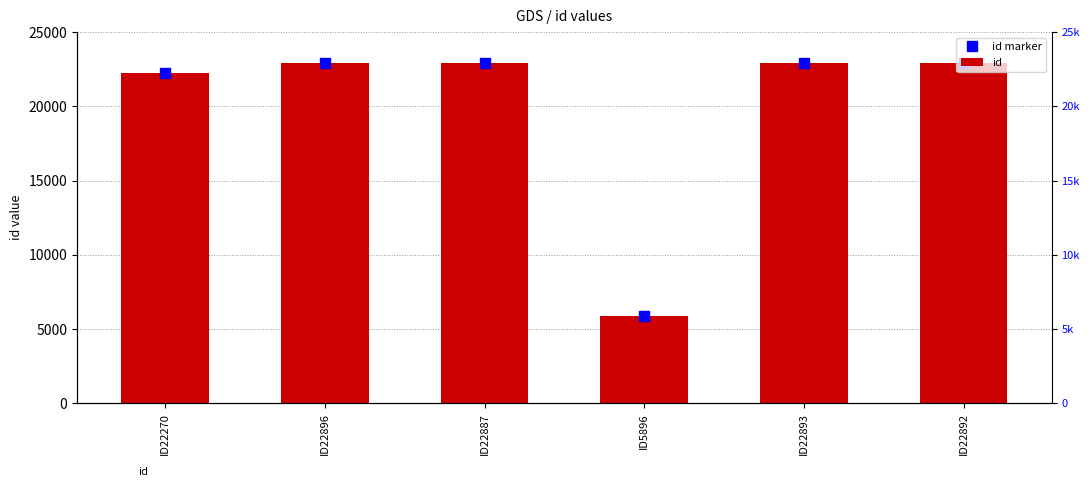

At ID22893, list the series in order from smallest to largest.

id marker, id